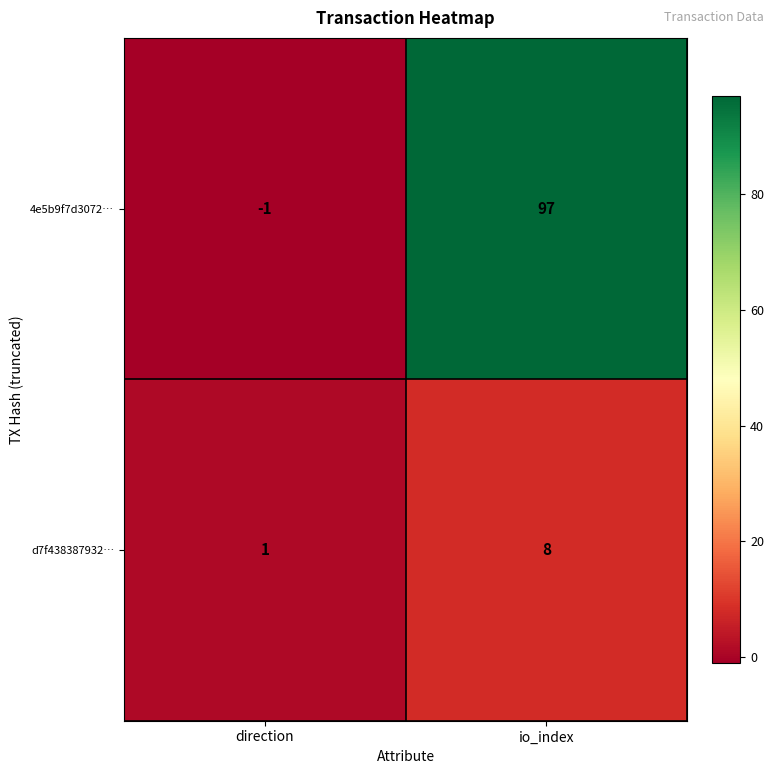

Which category has the highest value across all series?

io_index